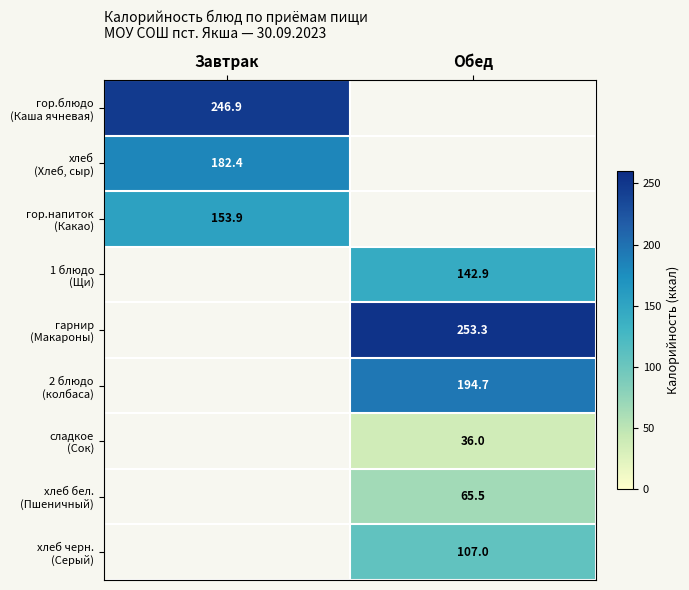

Which category has the lowest value in the гор.напиток (Какао) series?

Завтрак